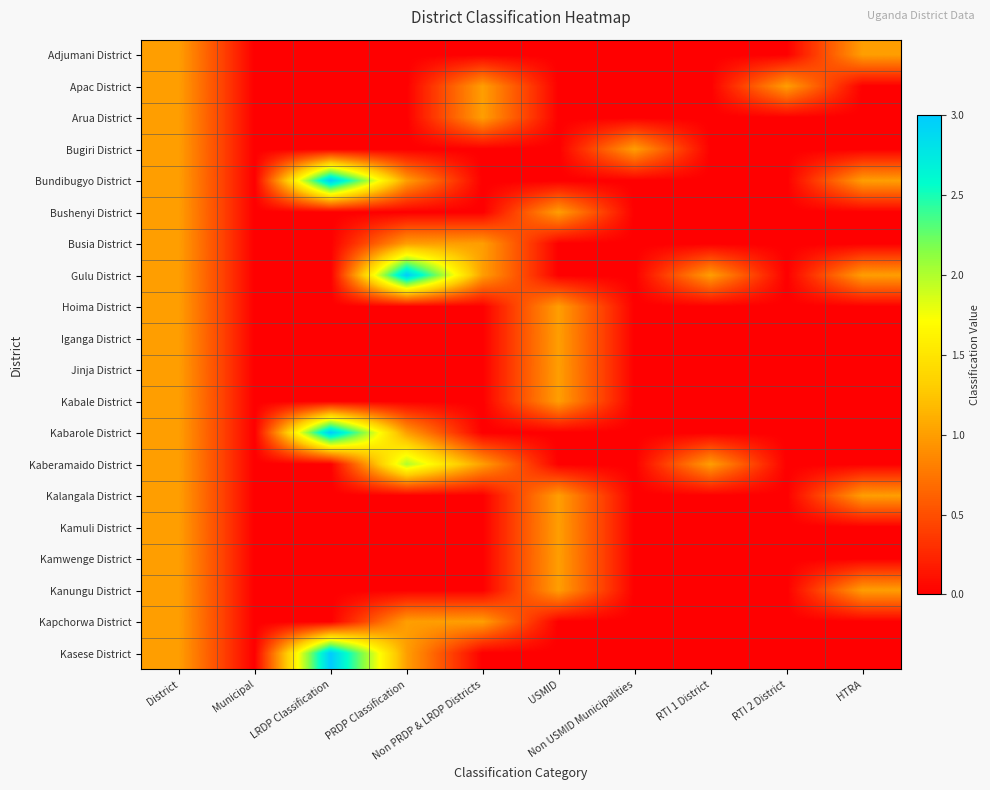

What is the total value across all series at LRDP Classification?

9